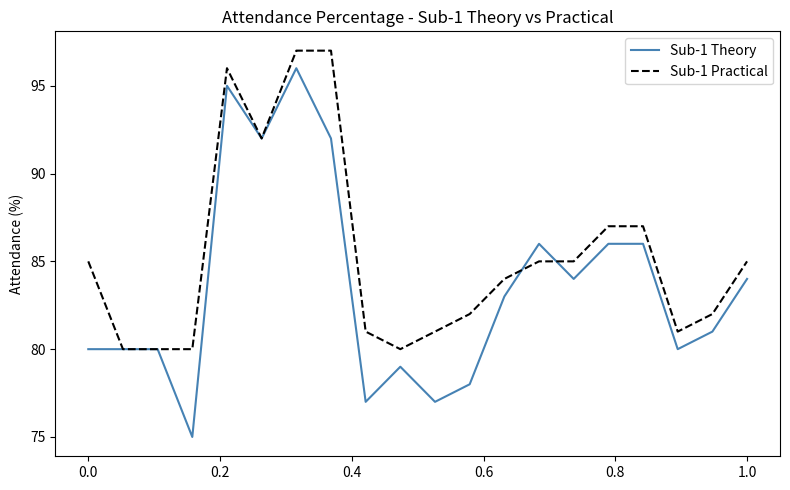

Which series has the largest total across all categories?

Sub-1 Practical